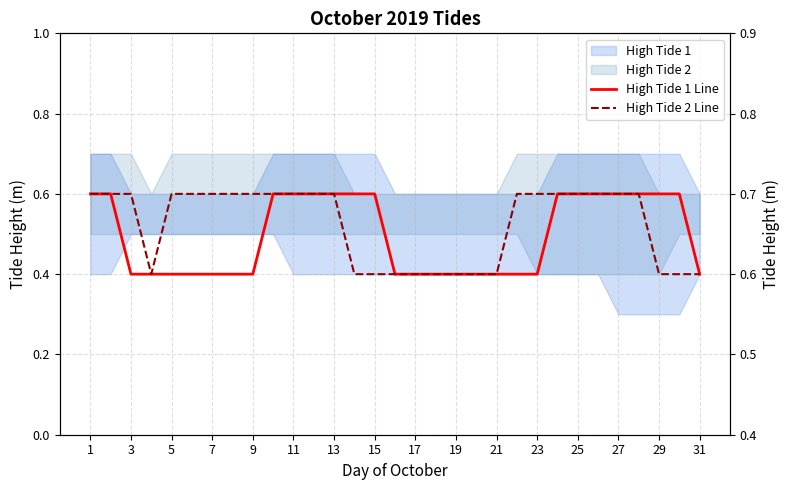

What is the value of the High Tide 2 Line point at the 8th from the left?

0.7